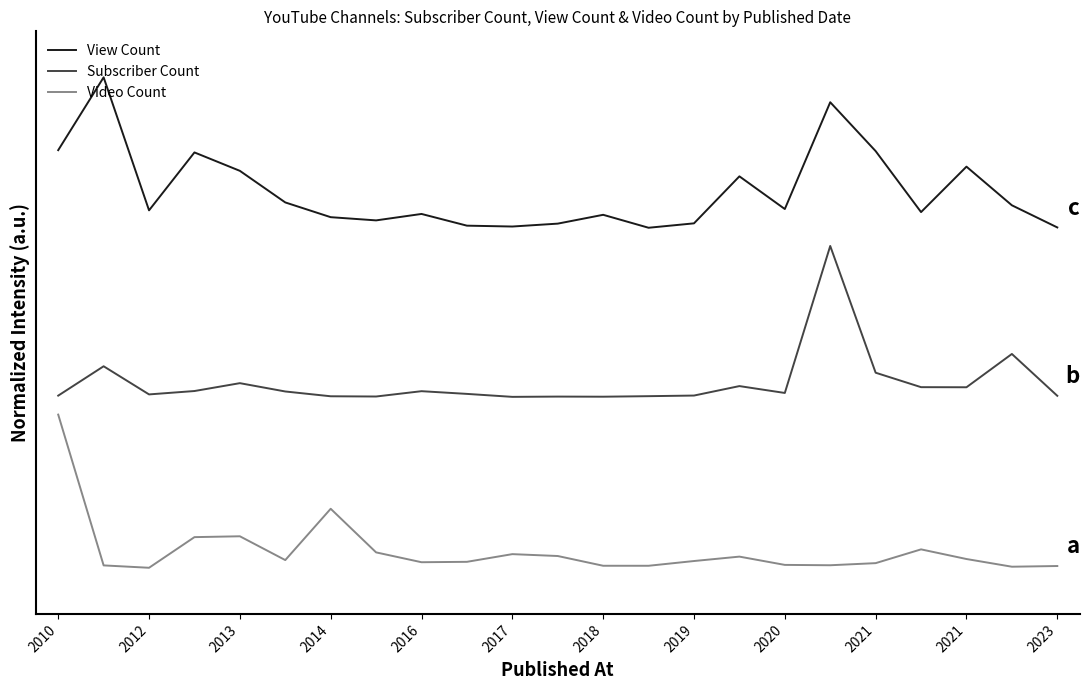

True or false: View Count has more than 2 points higher than both neighbors.

True